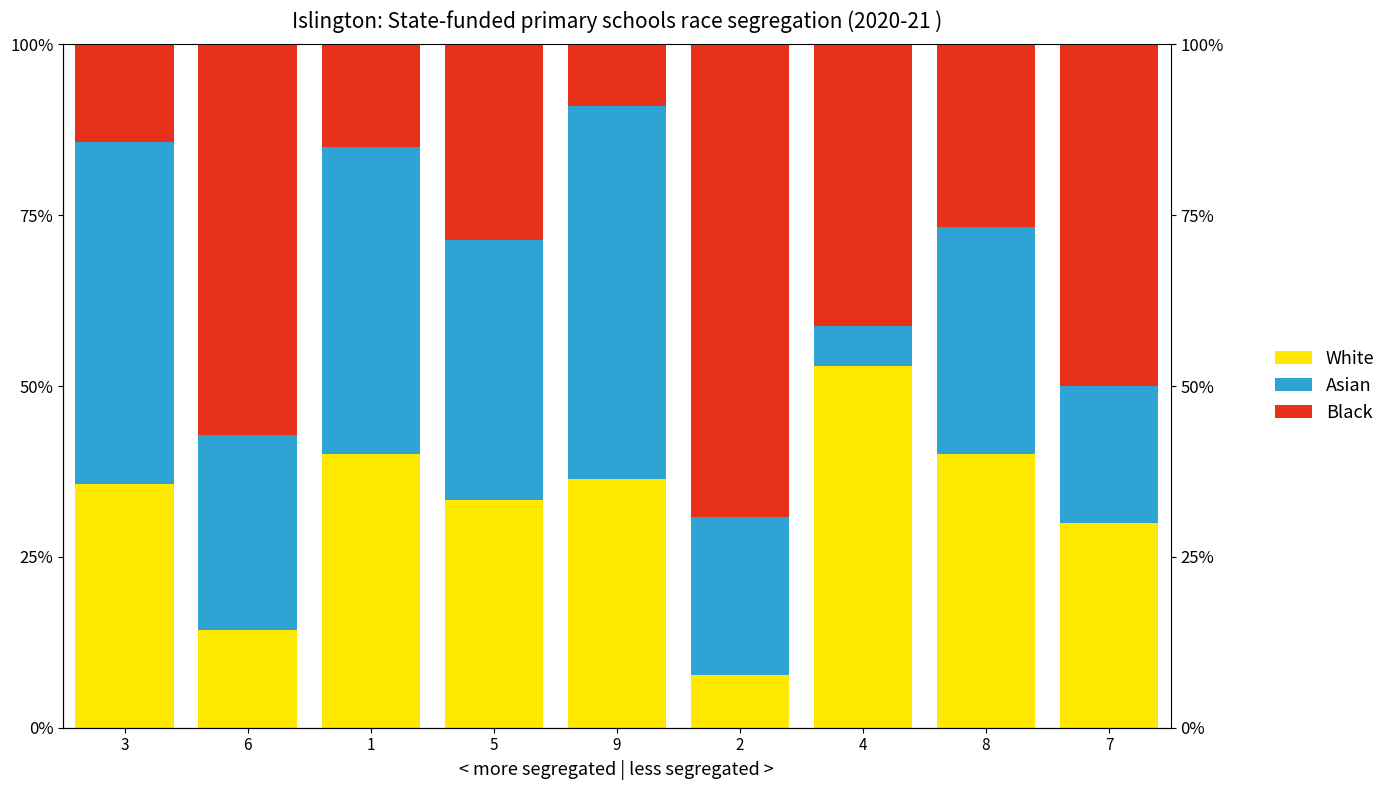

At which label does Asian reach its minimum?

4